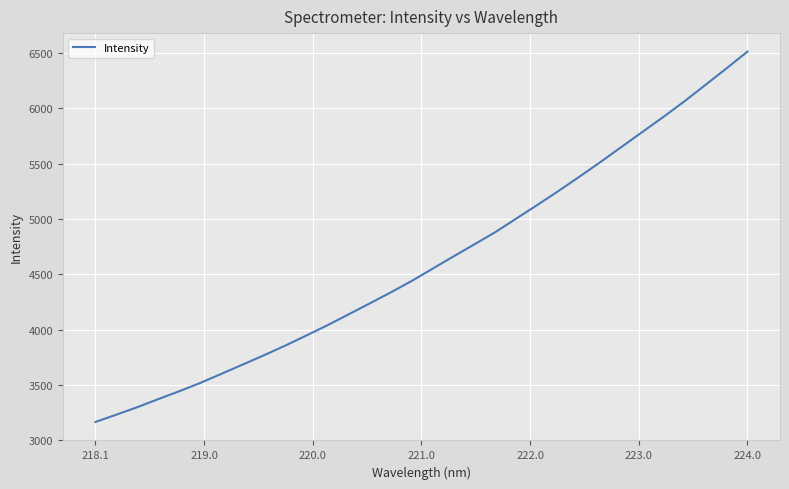

What is the difference between the maximum and minimum values?

3344.2